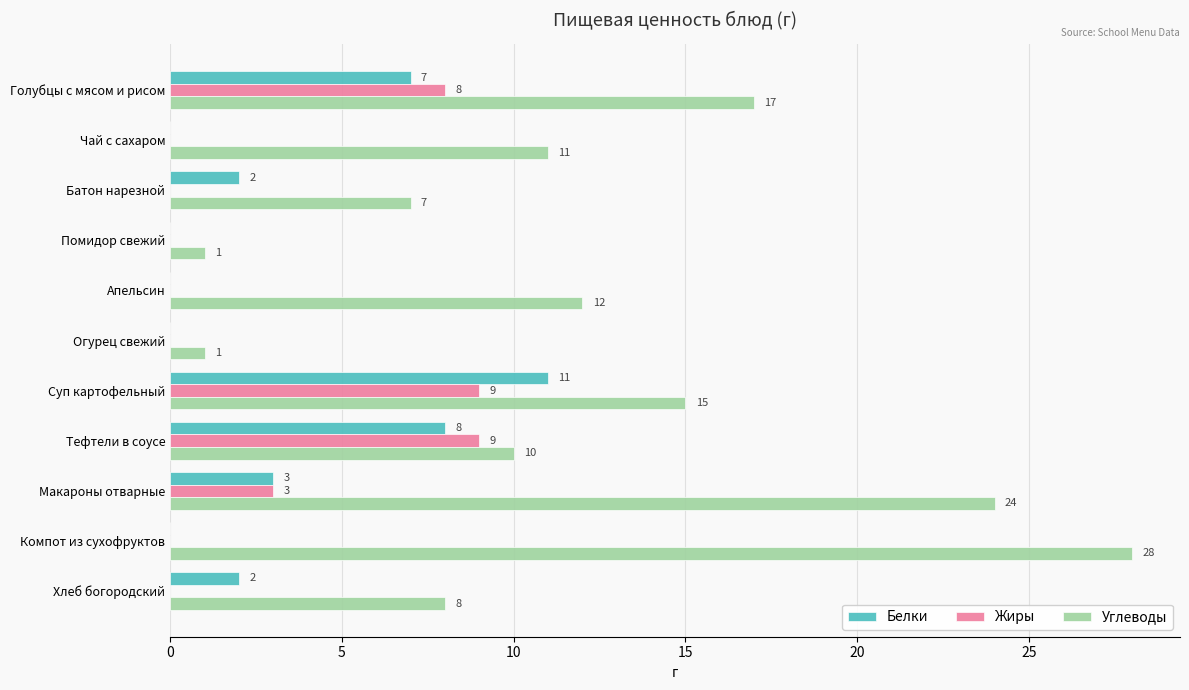

What is the greatest value displayed?

28